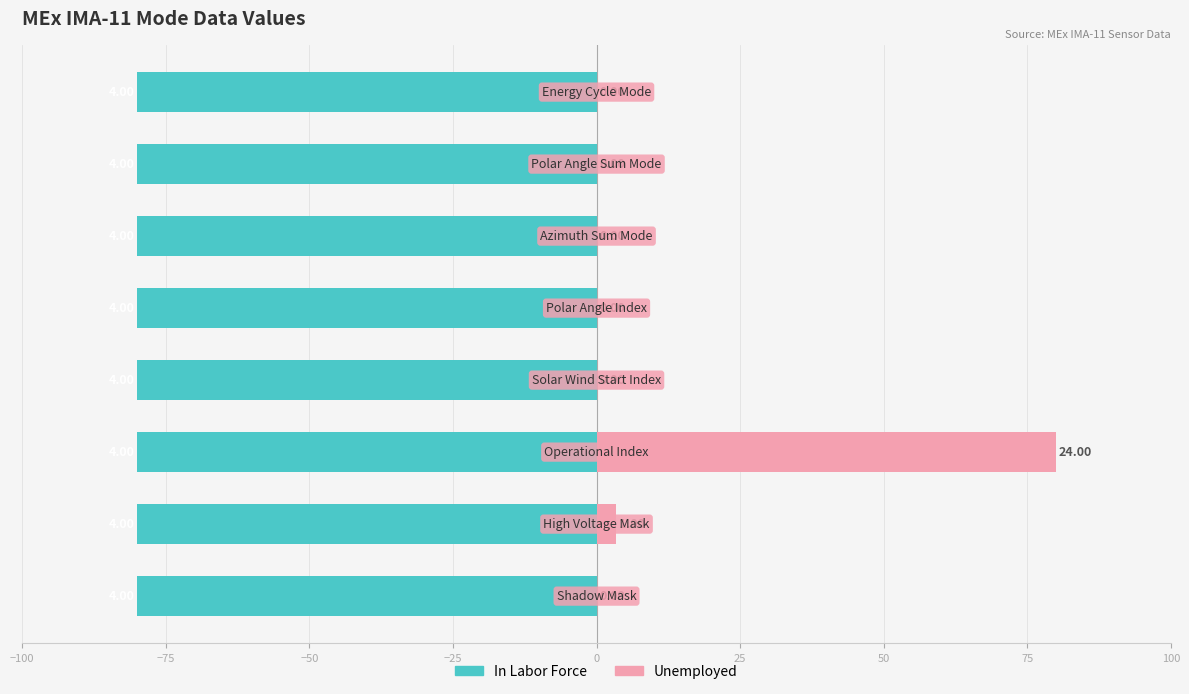

What is the sum of all Unemployed values?

83.3